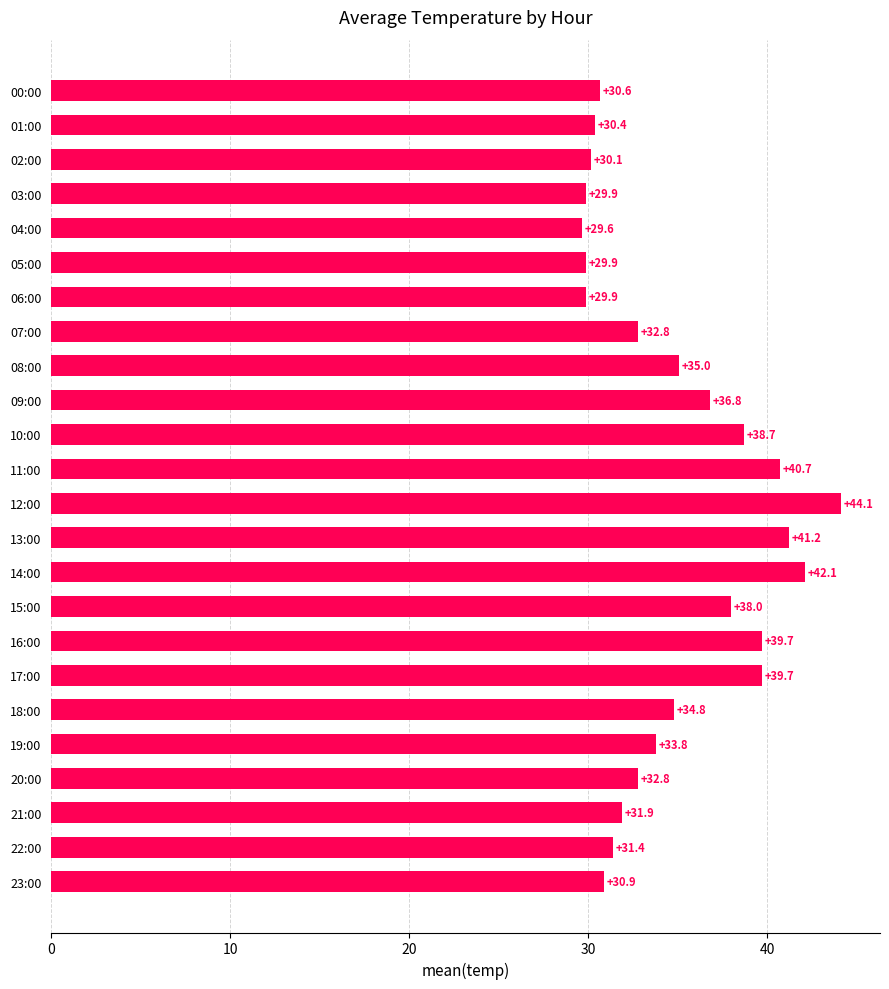

How many data points are less than 33?

12